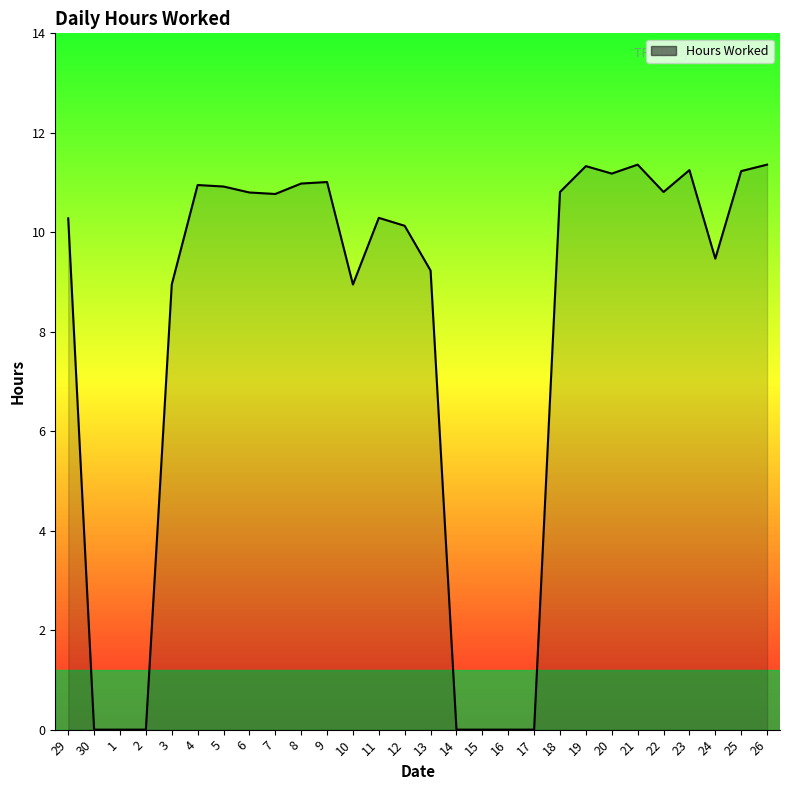

Where does the data first go above 10?

29